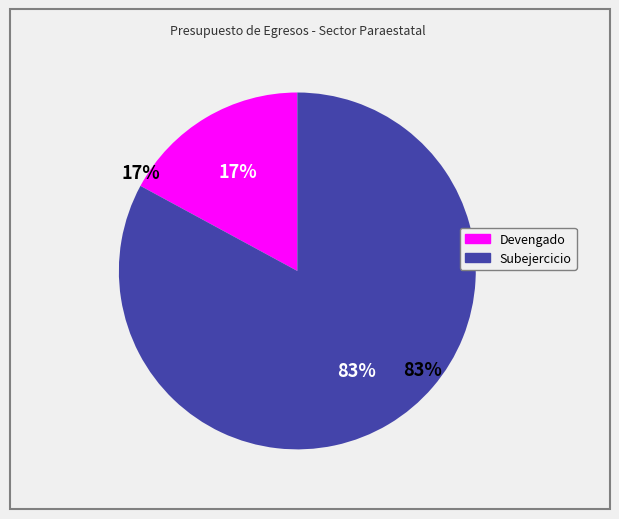

What percentage is the Devengado slice, to the nearest percent?

17%